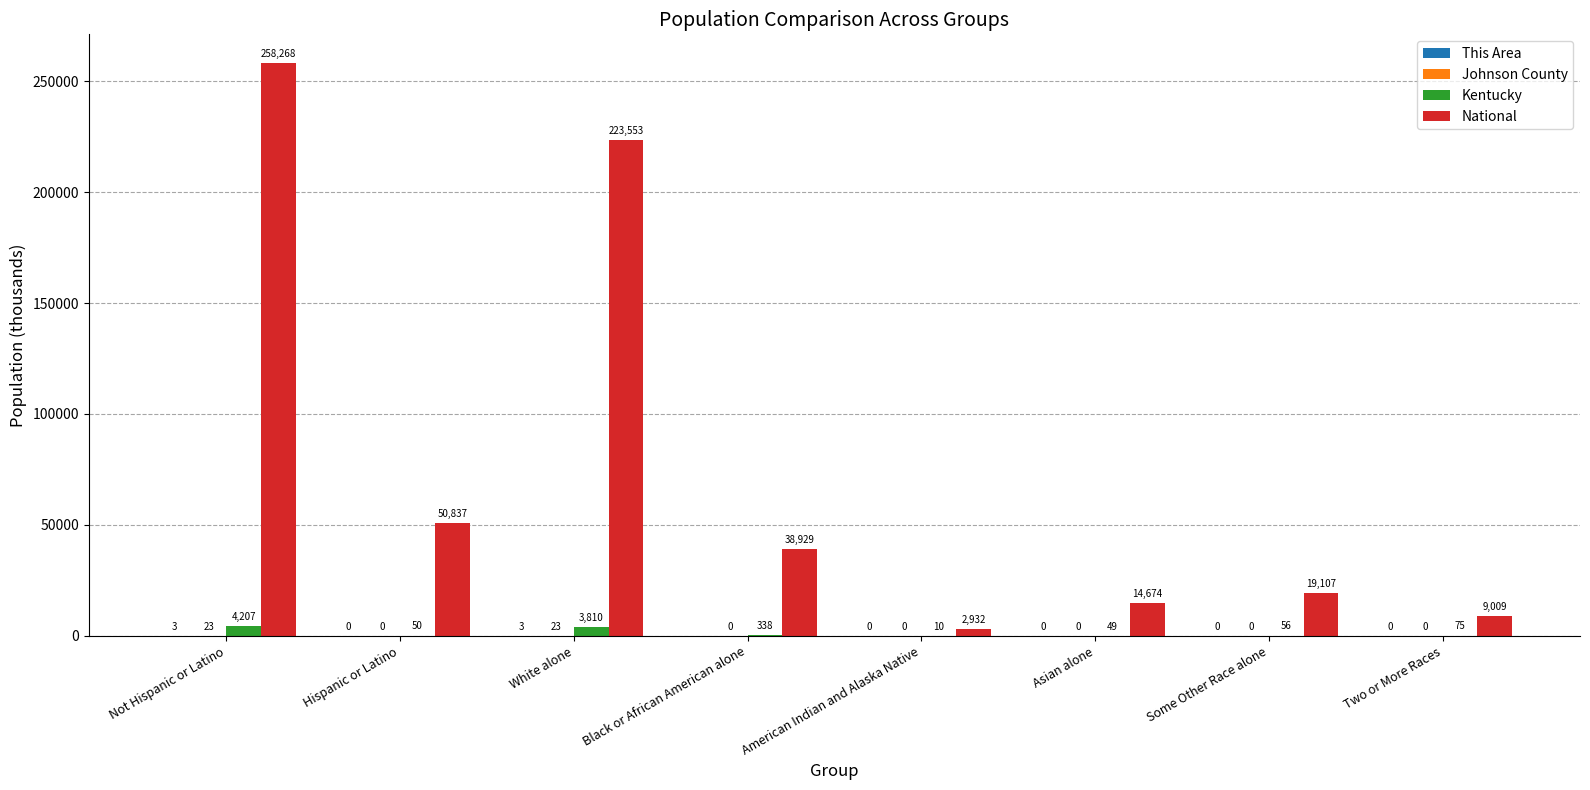

How many groups of bars are there?

8